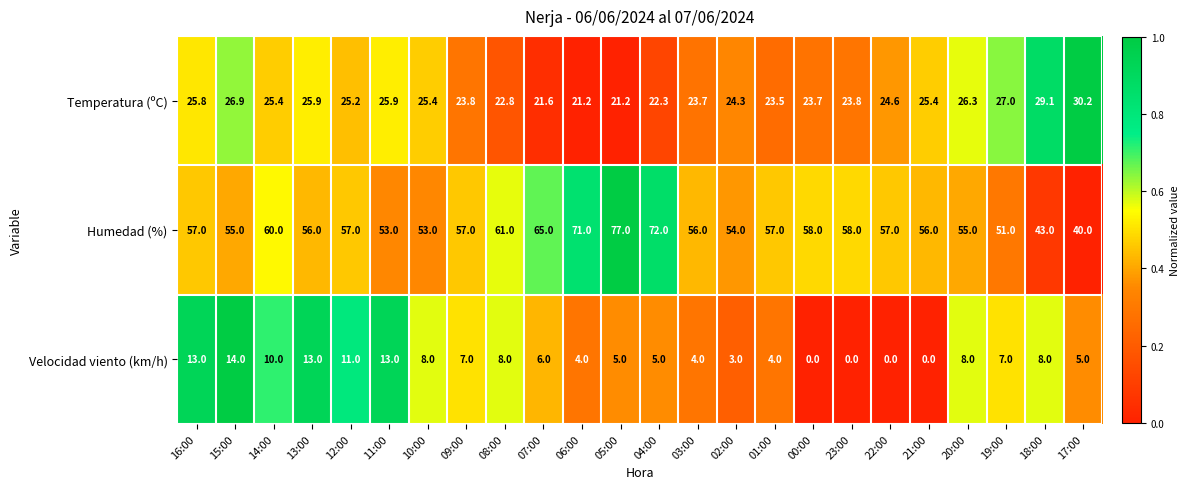

At which category is the sum across all series the highest?

05:00